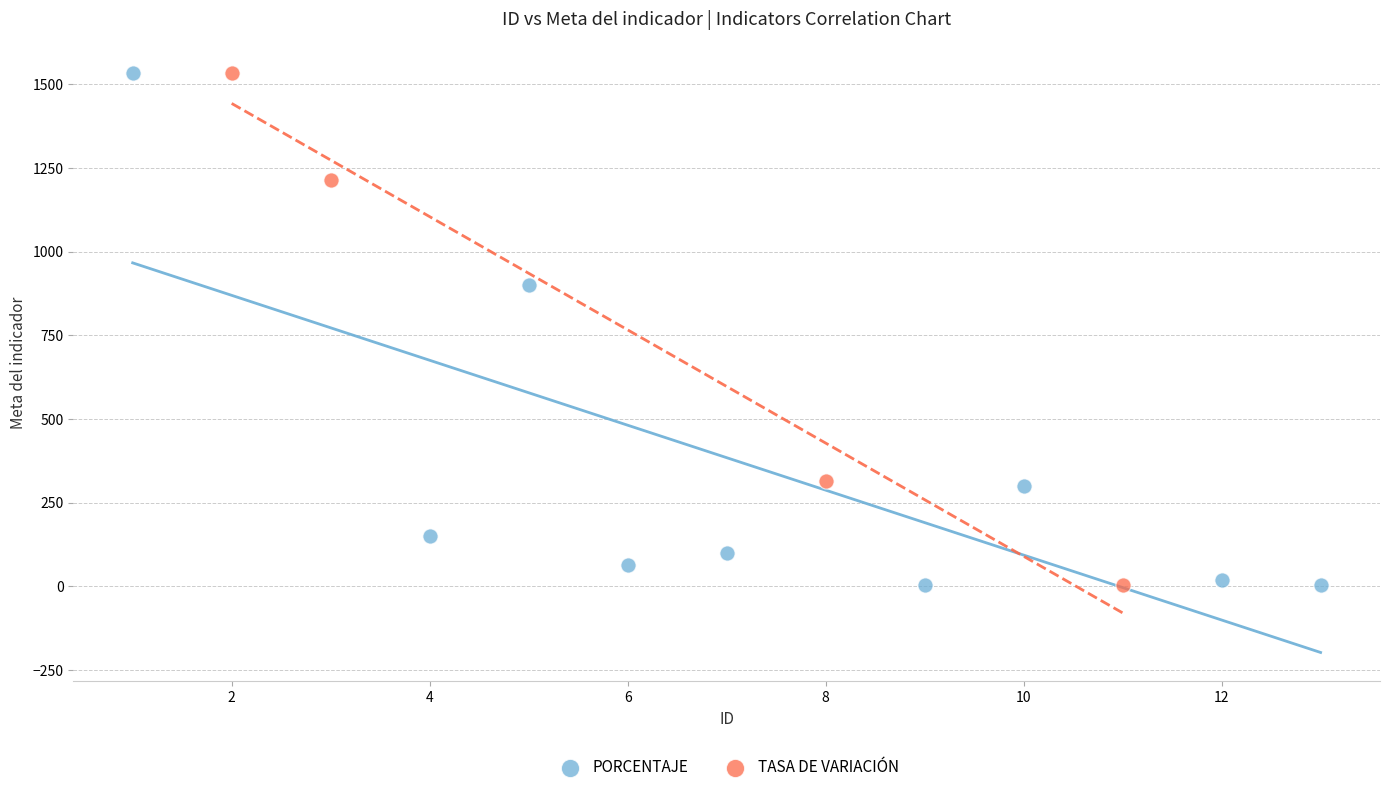

What are all the series names shown in the legend?

PORCENTAJE, TASA DE VARIACIÓN